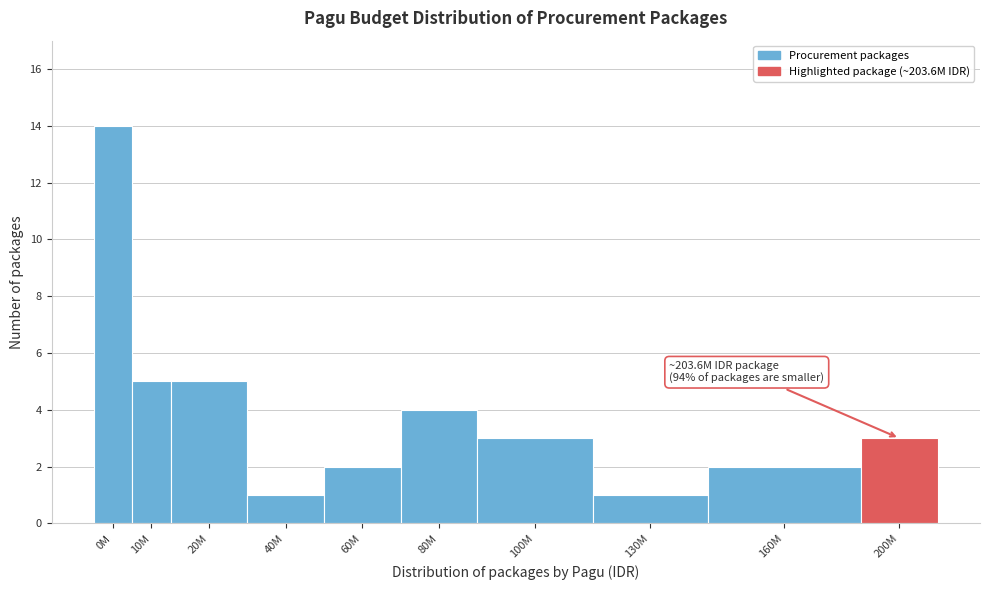

Reading right to left, transcribe all the data shown in this chart.

200M=3	160M=2	130M=1	100M=3	80M=4	60M=2	40M=1	20M=5	10M=5	0M=14